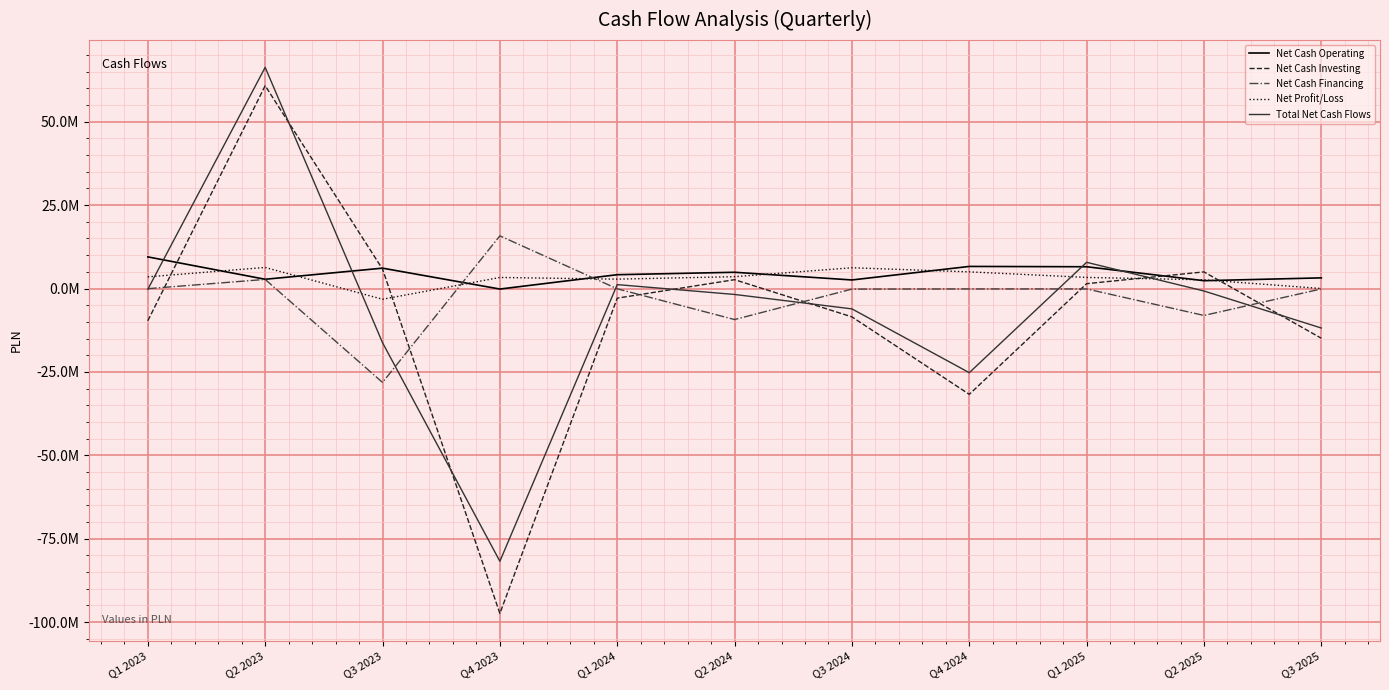

Is this an area chart (filled region under the line)?

No